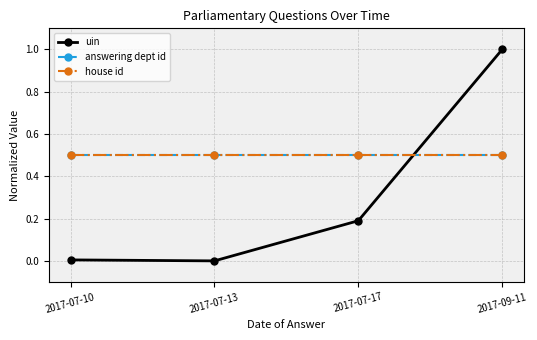

What is the total value across all series at 2017-07-13?

1.0